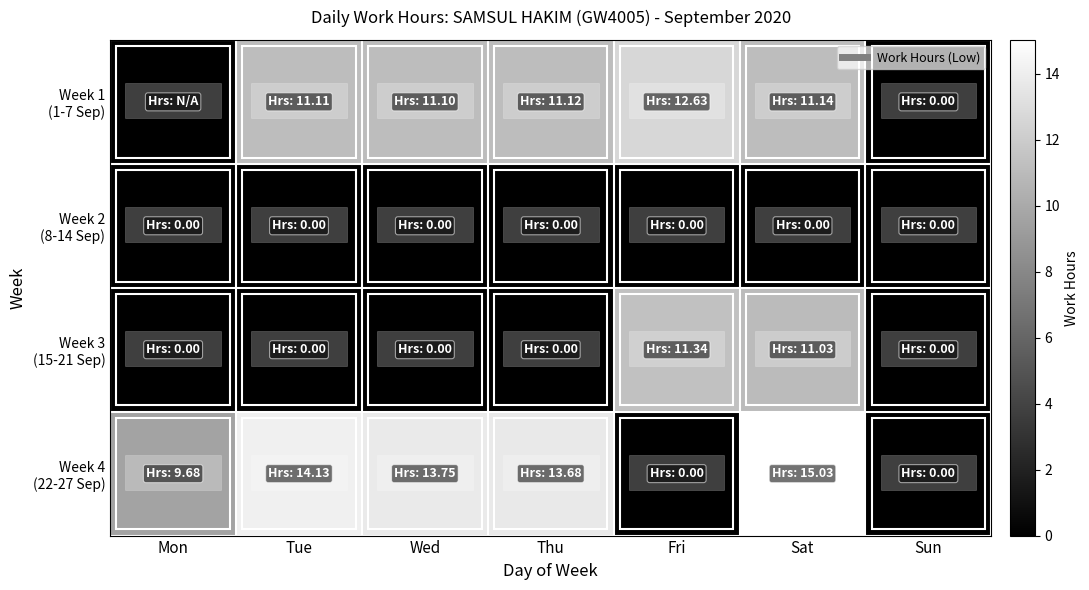

At how many categories does at least one series exceed 7?

6